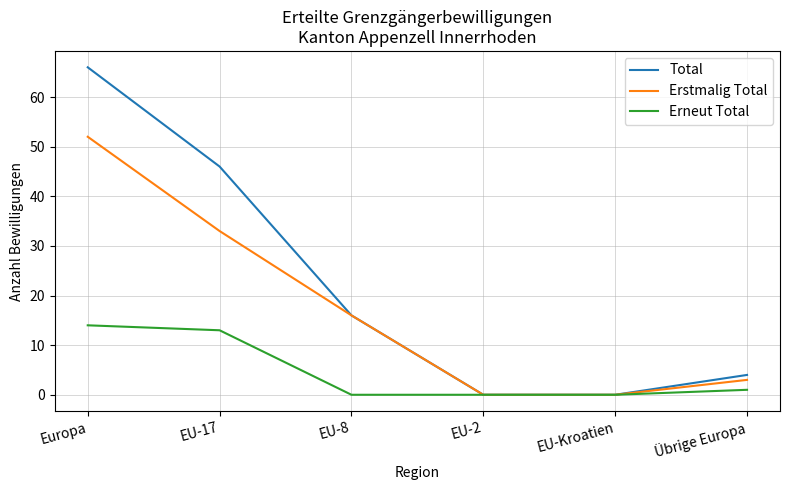

Which category has the highest value in the Erstmalig Total series?

Europa